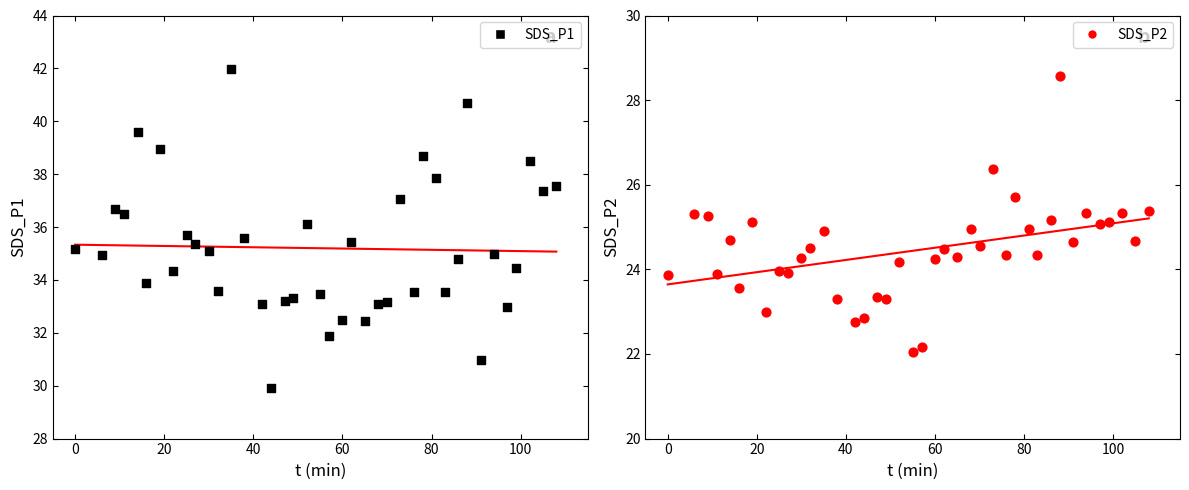

Is the value of SDS_P2 at 19 greater than the value of SDS_P1 at 25?

No